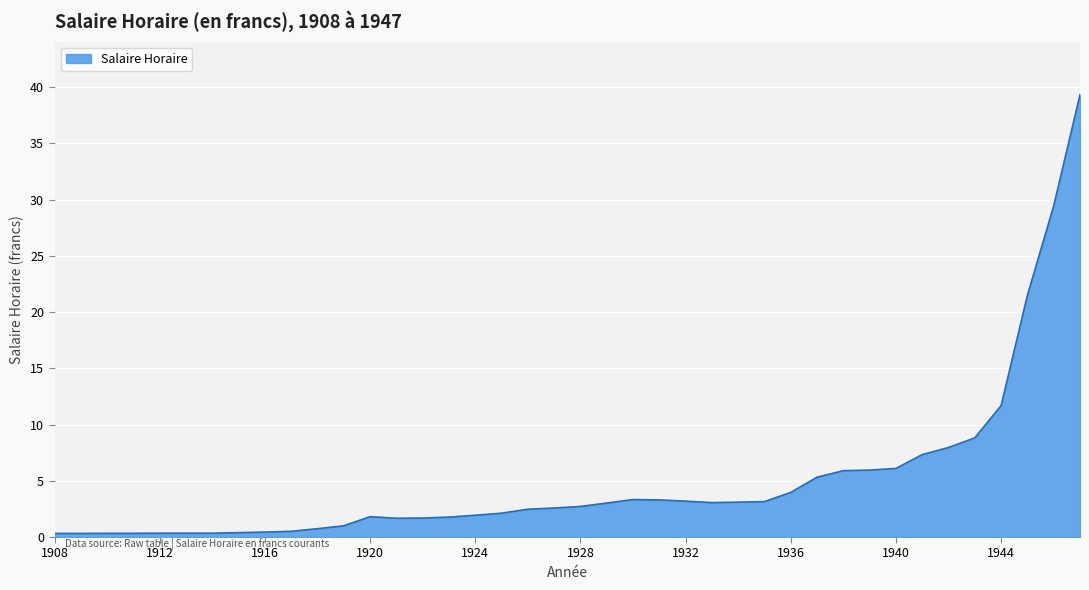

Does the chart have visible grid lines?

Yes